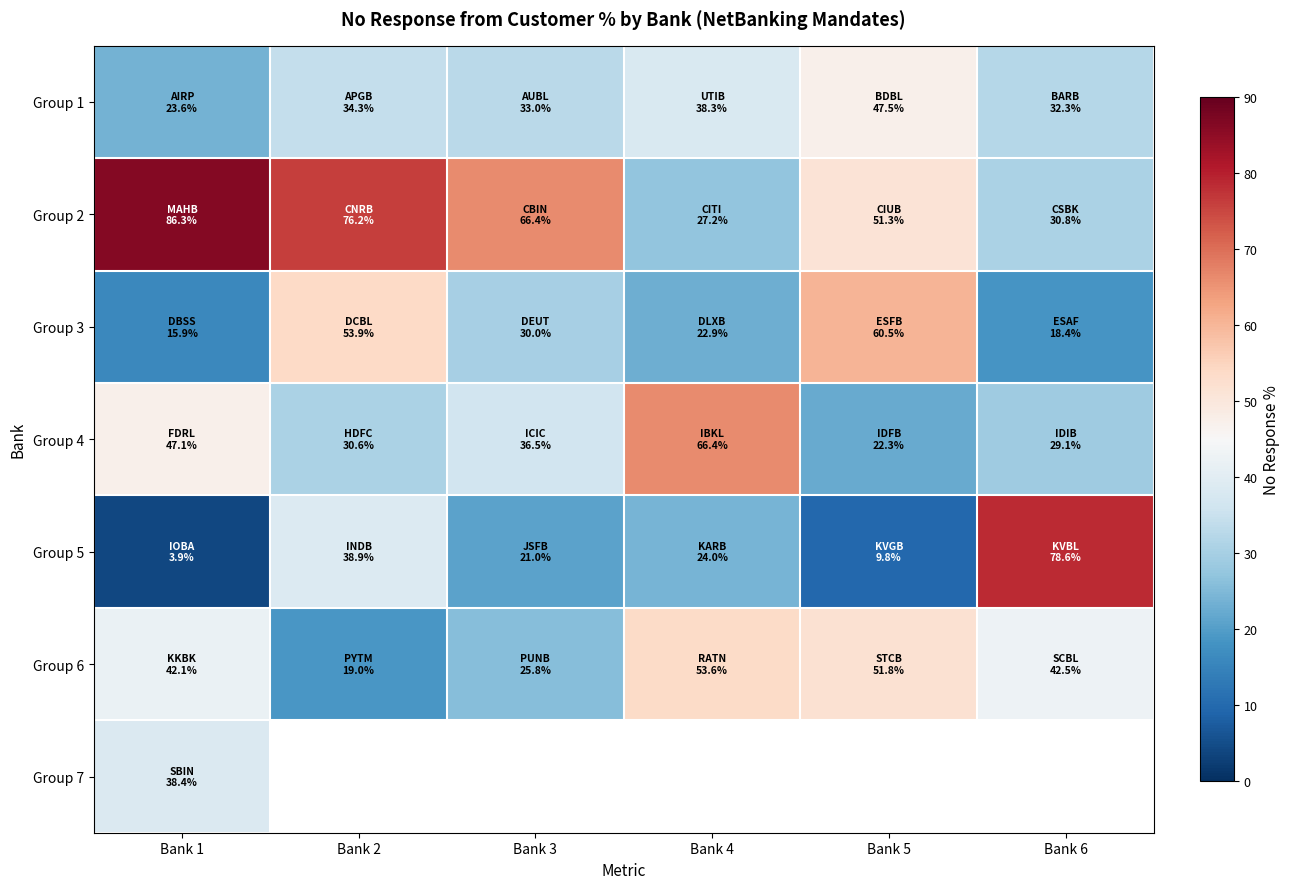

What is the difference between the Group 3 values at Bank 3 and Bank 2?

23.8